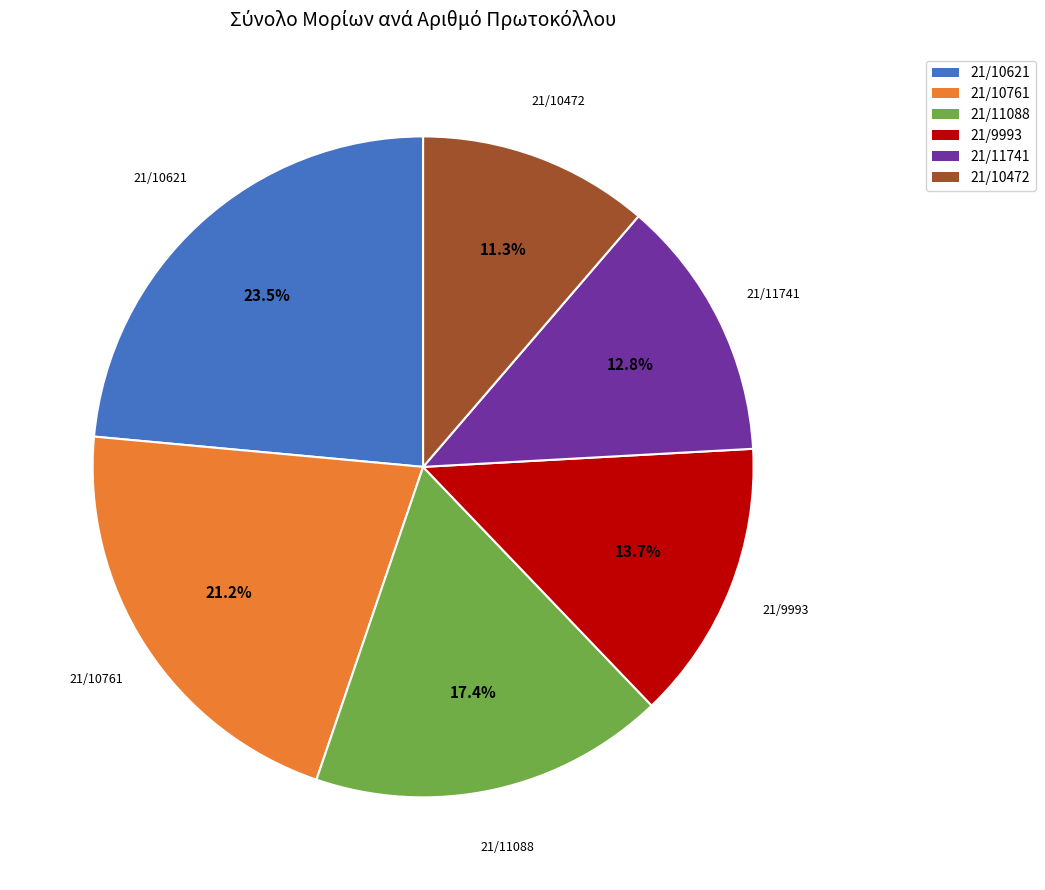

The 21/10472 slice represents 20% of the pie. True or false?

False